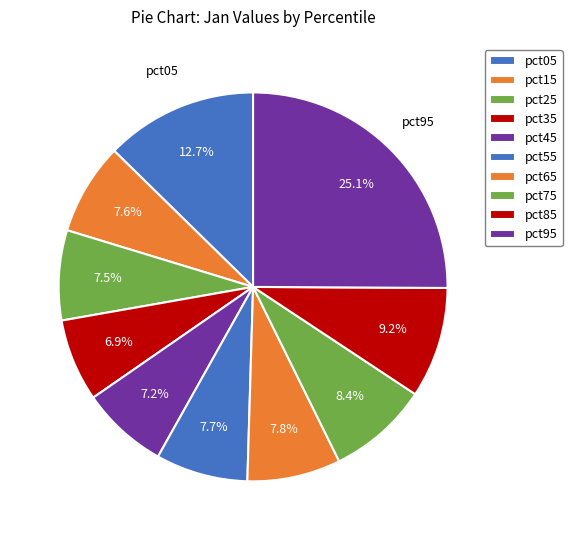

Rank the categories by value from highest to lowest.

pct95, pct05, pct85, pct75, pct65, pct55, pct15, pct25, pct45, pct35